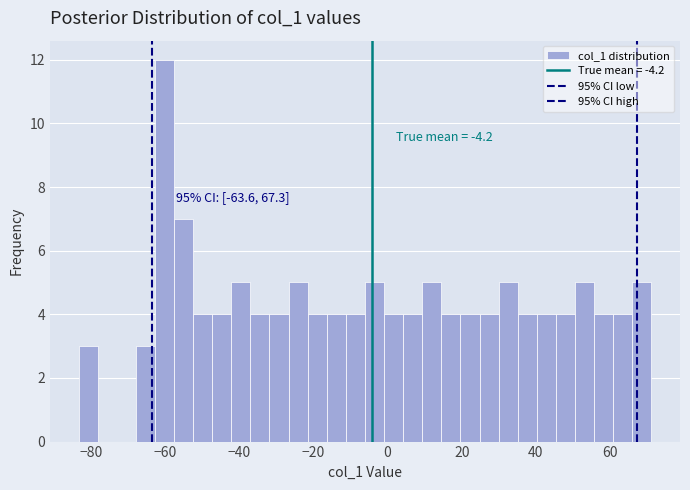

Around what value on the x-axis is the tallest bar? Give the approximate position of its centre, as read against the axis.

-60